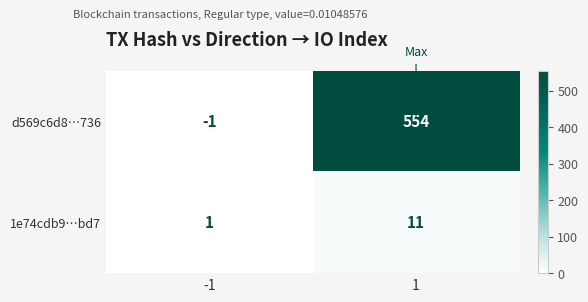

Rank the series at -1 from lowest to highest value.

d569c6d8…736, 1e74cdb9…bd7